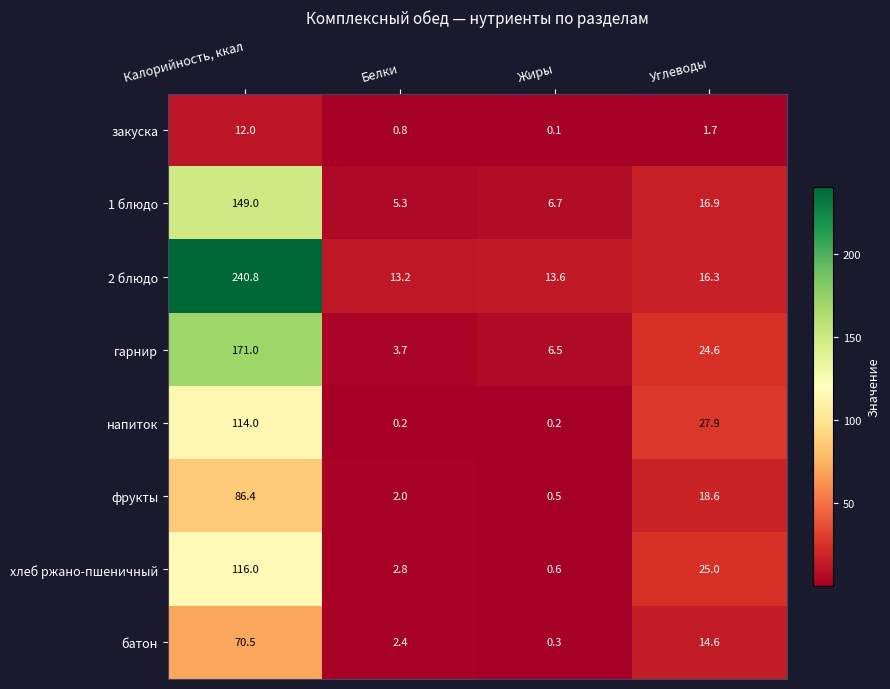

How many data points does each series have?

4